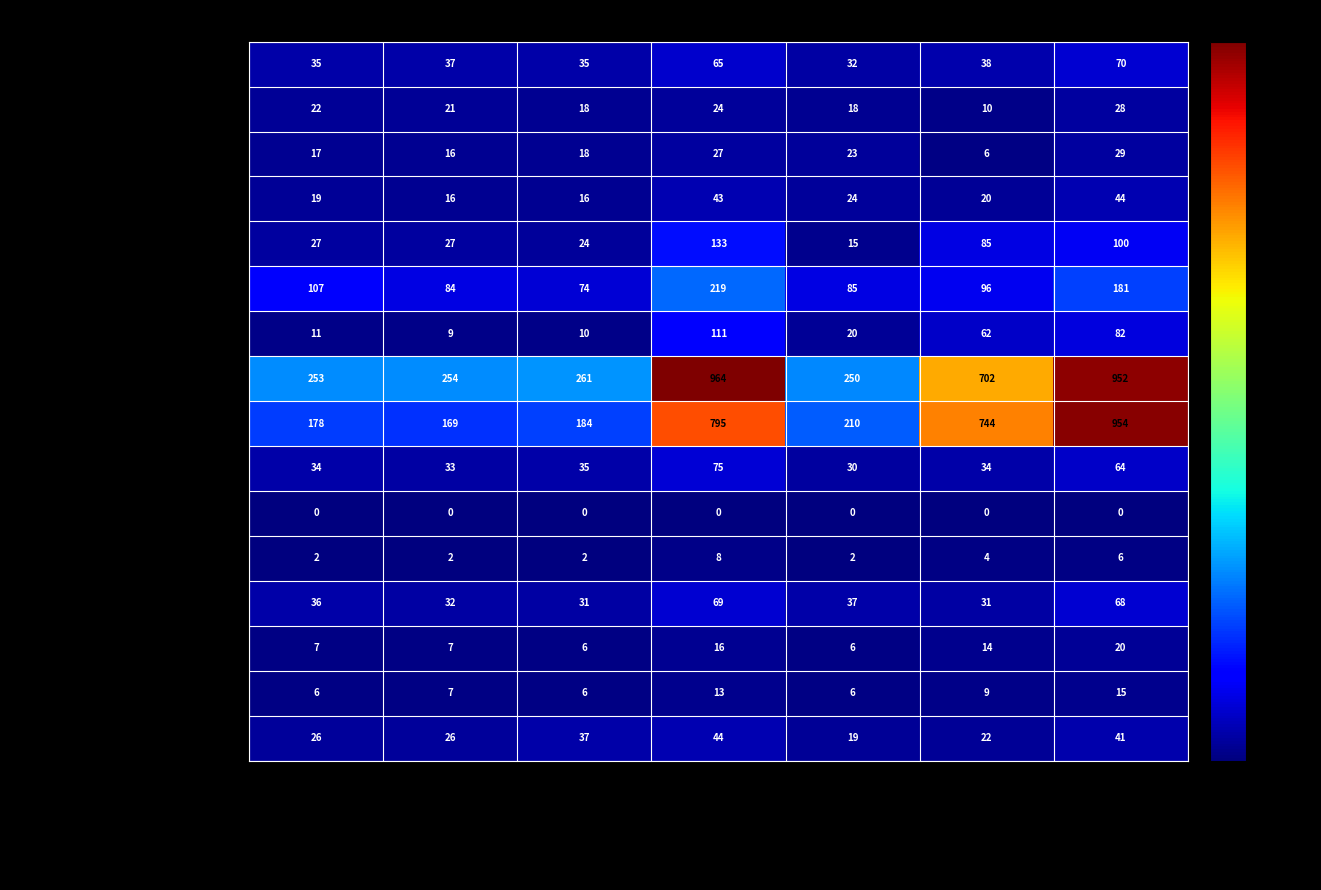

Which series changed the most between 2024_asn and 2024_nonAsn?

Bidan